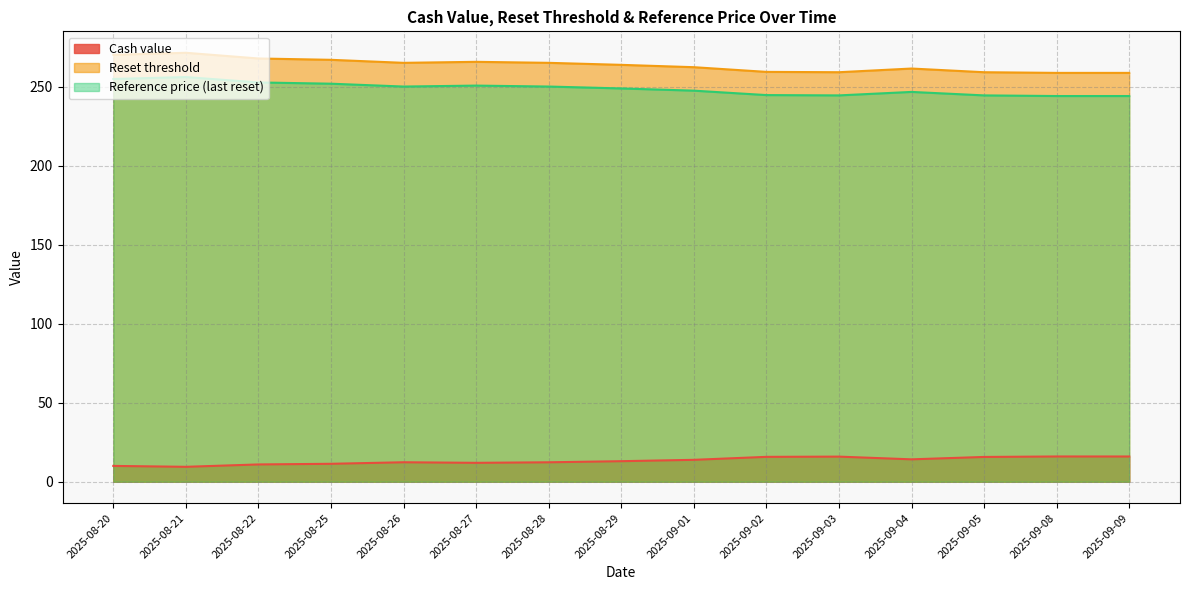

How many lines are shown in the chart?

3